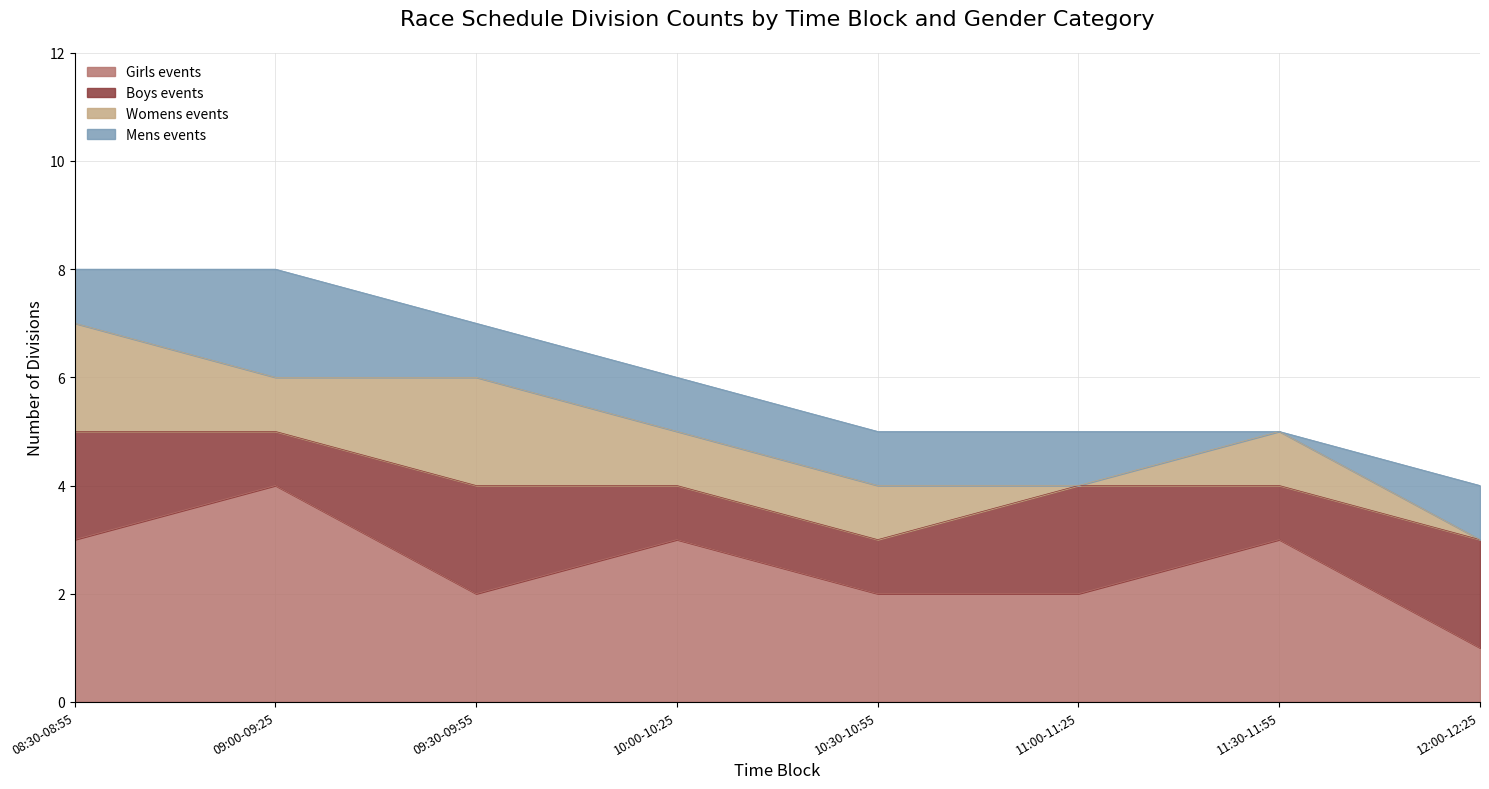

Count the Boys events values in the range 1 to 2.

8